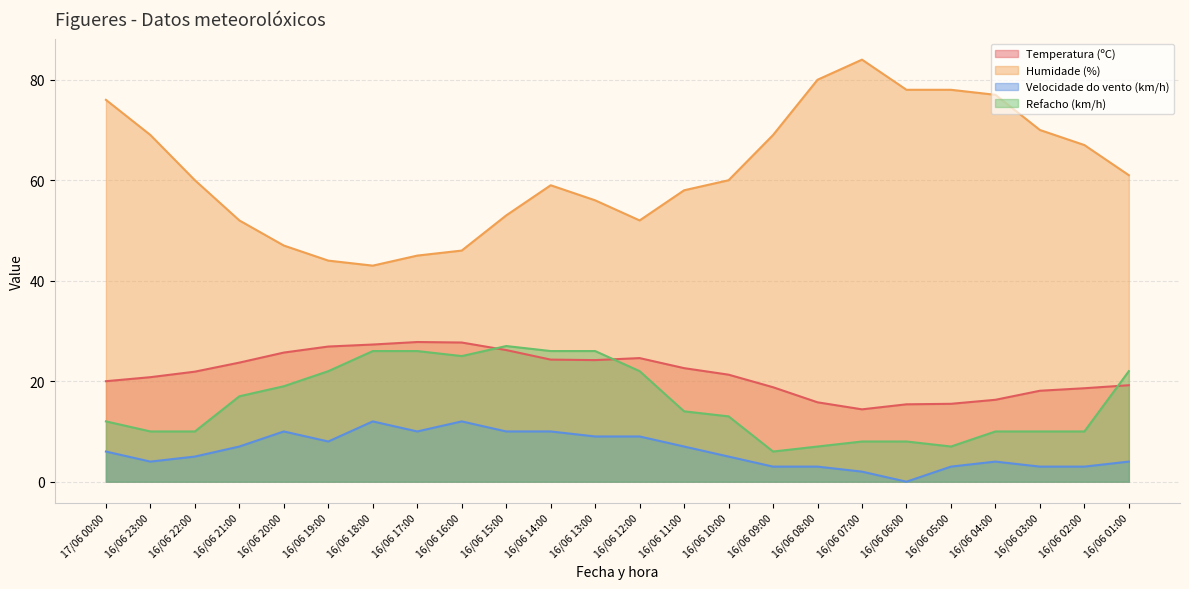

Which label corresponds to the smallest value in the chart?

16/06 06:00